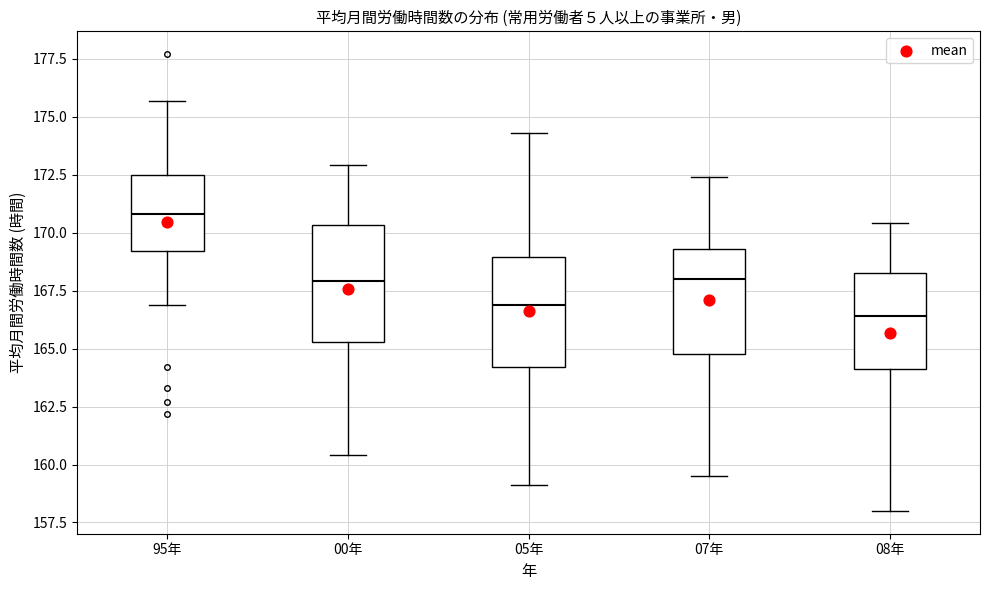

Reading left to right, transcribe this box plot: for each box, give where its median line is, the range the box spans, and where its two whiskers end, as read against the y-axis. The values are not printed on the chart, so give them approximately, as read against the axis.

95年: median 171.0, box 169.0 to 172.5, whiskers 167.0 to 175.5
00年: median 168.0, box 165.5 to 170.5, whiskers 160.5 to 173.0
05年: median 167.0, box 164.0 to 169.0, whiskers 159.0 to 174.5
07年: median 168.0, box 165.0 to 169.5, whiskers 159.5 to 172.5
08年: median 166.5, box 164.0 to 168.5, whiskers 158.0 to 170.5